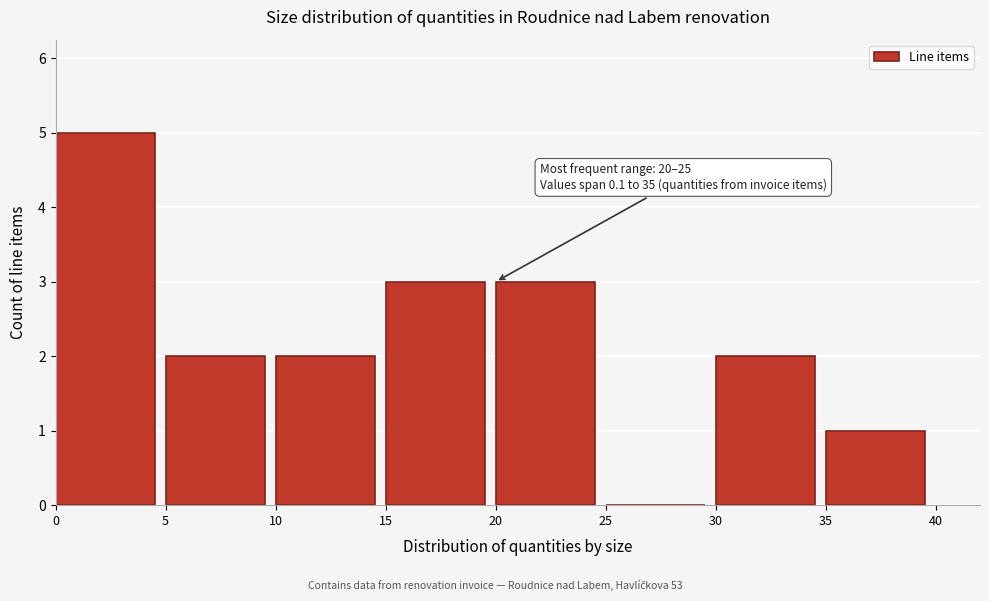

Over which range of the x-axis is the bar tallest?

0 to 5